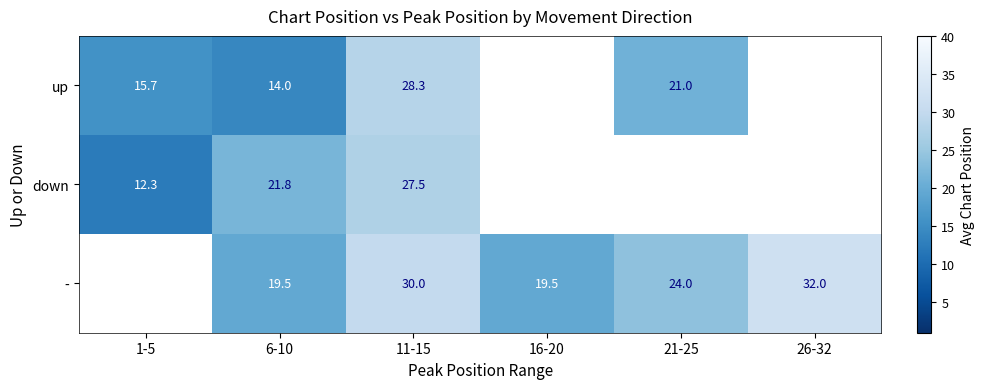

What is the total value across all series at 6-10?

55.3